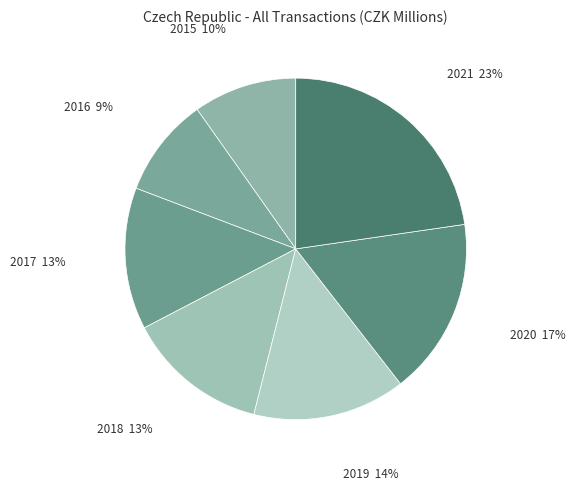

Which slice is the largest?

2021